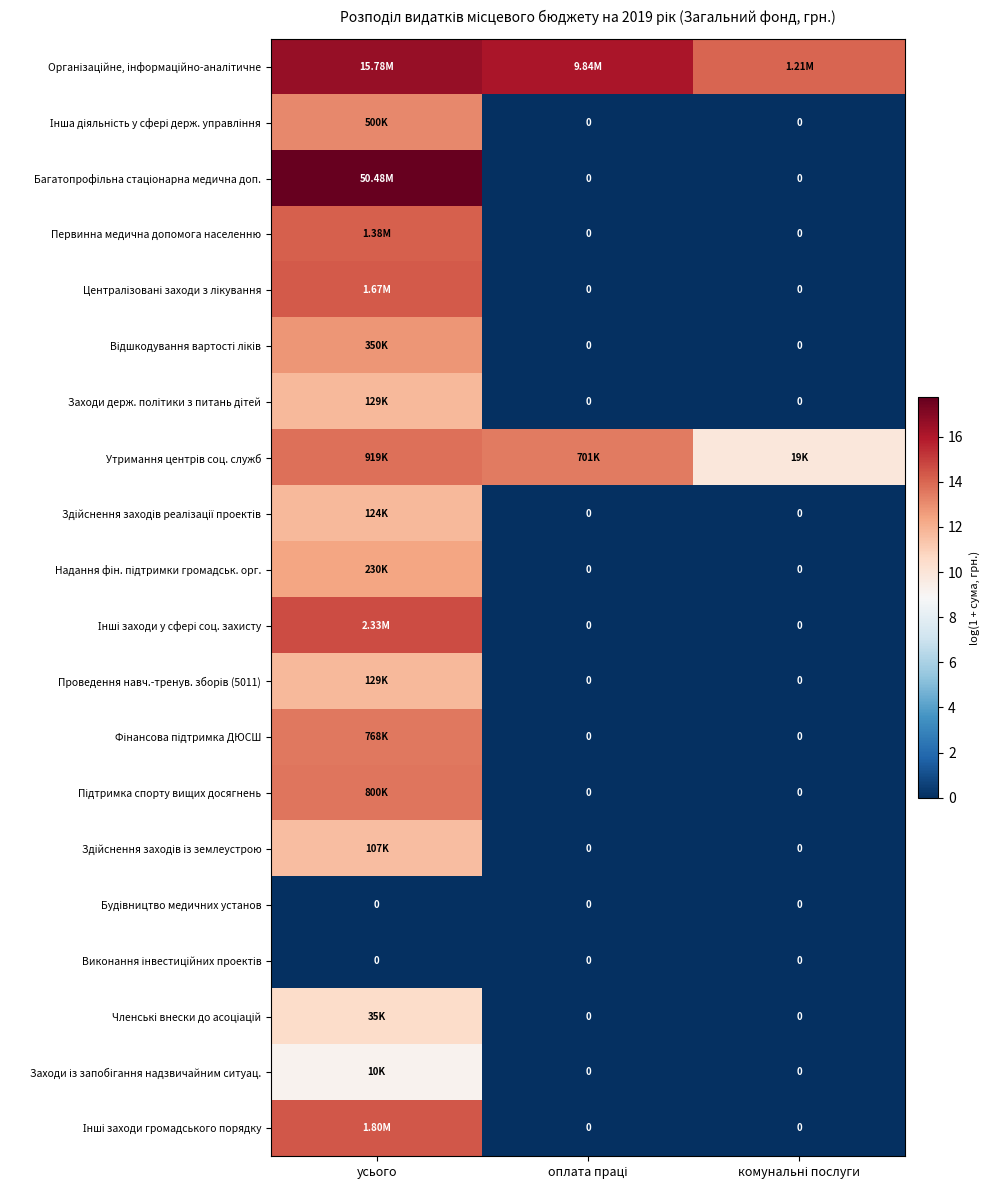

Which series has the largest total across all categories?

Організаційне, інформаційно-аналітичне